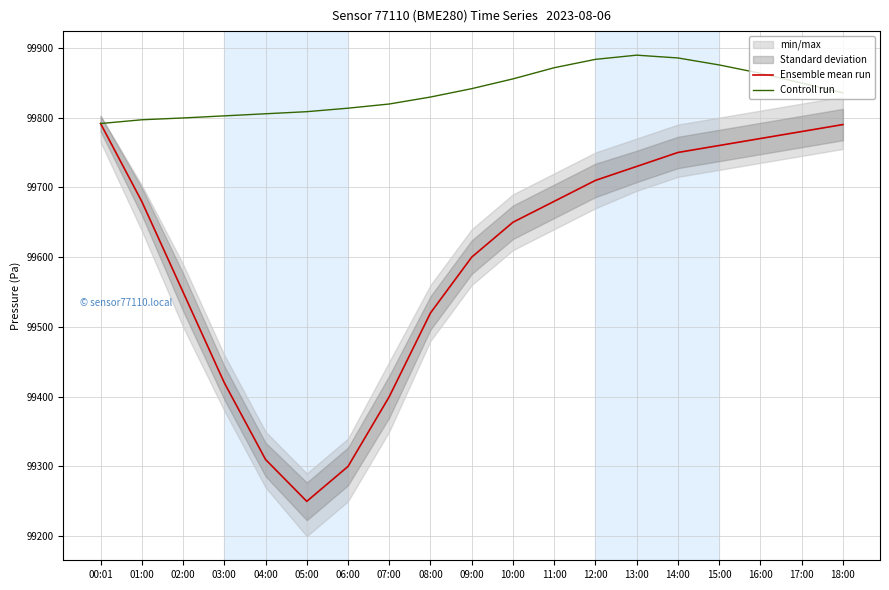

Where is the first local minimum for Ensemble mean run?

05:00